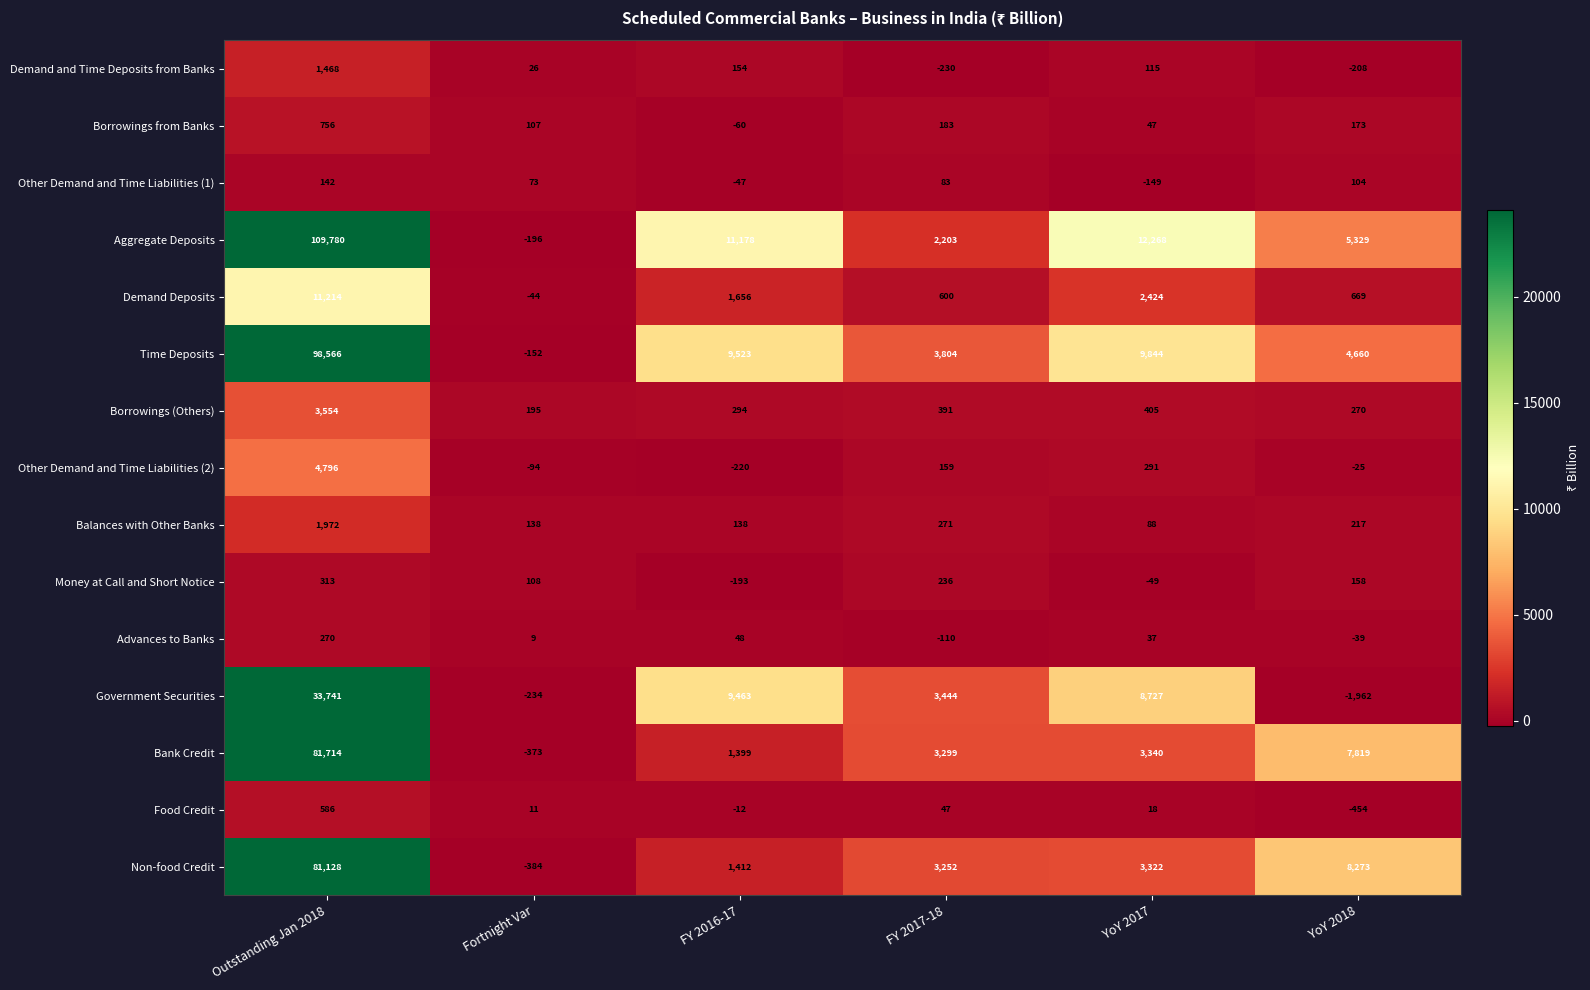

At which label does Aggregate Deposits first exceed 11178?

Outstanding Jan 2018